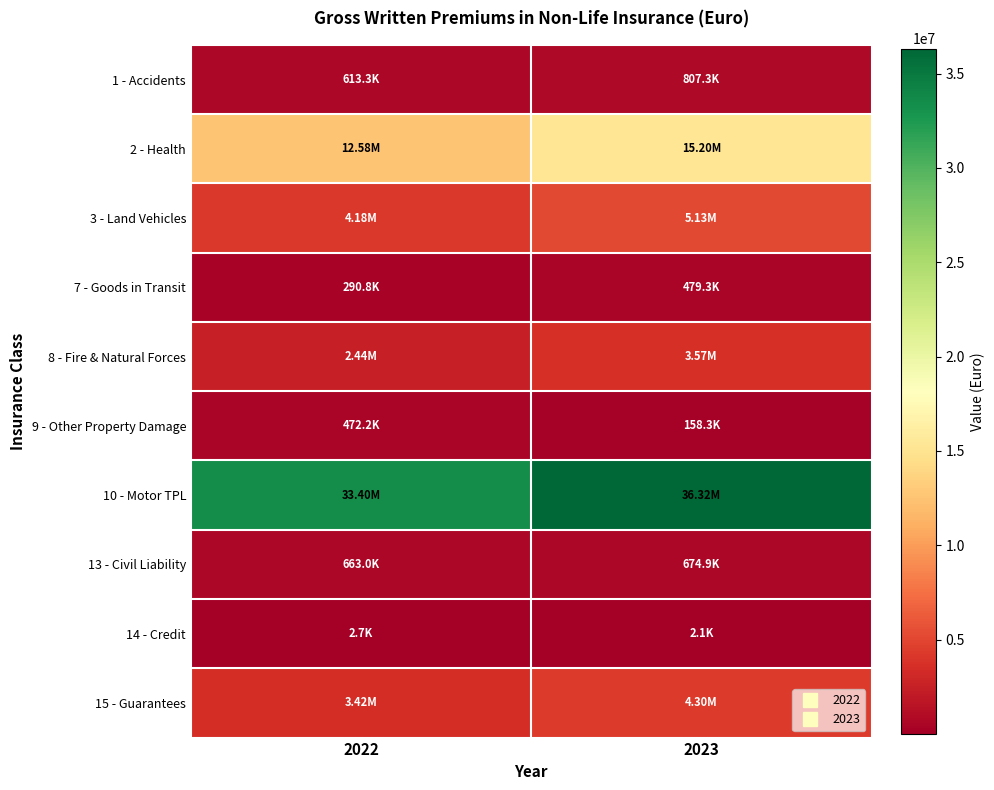

Reading left to right, what are all the values shown in this chart?

1 - Accidents: 2022=613280.2	2023=807298.6
2 - Health: 2022=12582696.9	2023=15203768.3
3 - Land Vehicles: 2022=4180684.3	2023=5125169.6
7 - Goods in Transit: 2022=290761.5	2023=479259.2
8 - Fire & Natural Forces: 2022=2444083.4	2023=3571977.3
9 - Other Property Damage: 2022=472222.3	2023=158322.6
10 - Motor TPL: 2022=33403058.2	2023=36323906.9
13 - Civil Liability: 2022=663023.6	2023=674879.9
14 - Credit: 2022=2705.3	2023=2101.0
15 - Guarantees: 2022=3423732.6	2023=4297032.2